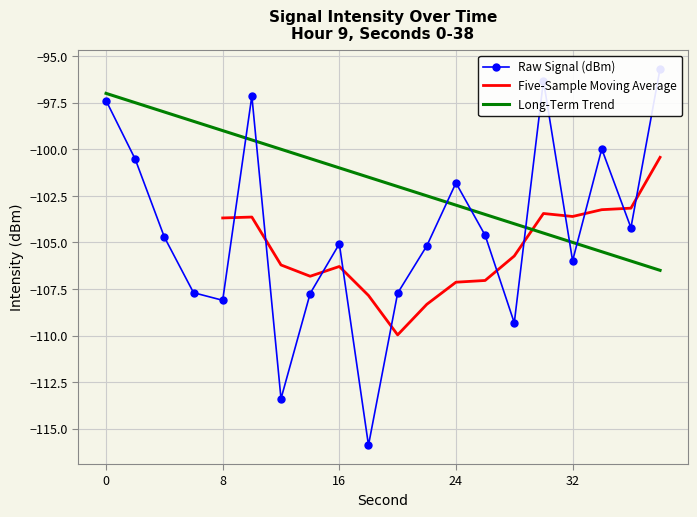

Is it true that Long-Term Trend equals -103.0 at 24?

True